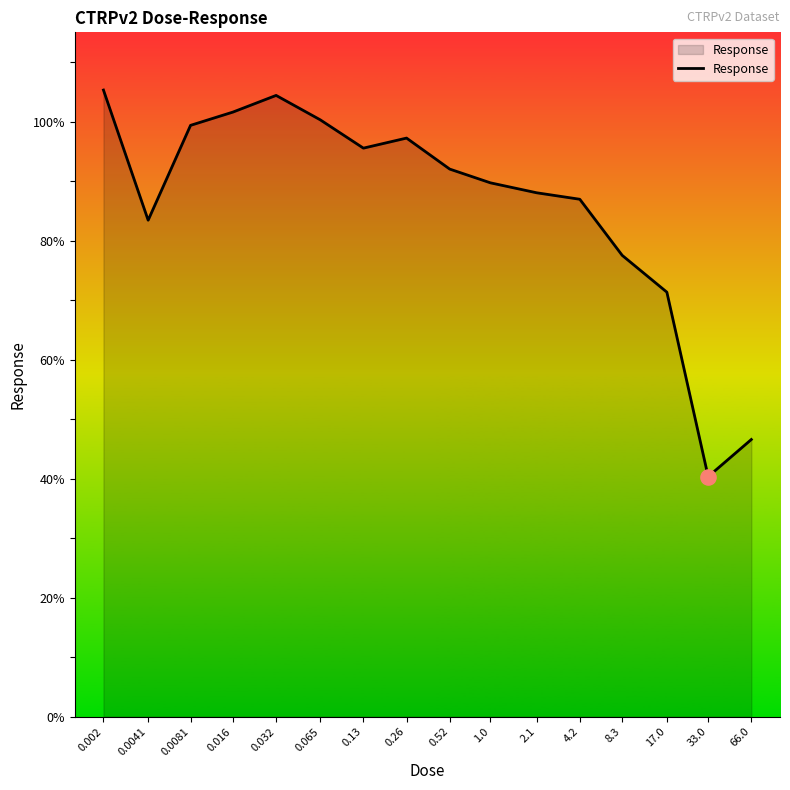

What is the ratio of the value at 66.0 to the value at 0.016?

0.5